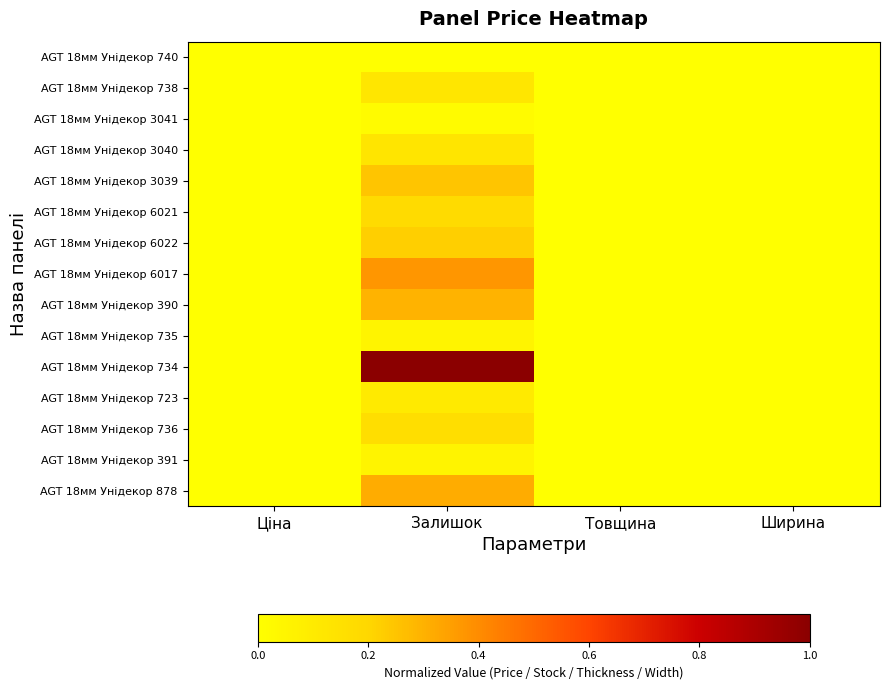

At which category is the sum across all series the highest?

Залишок